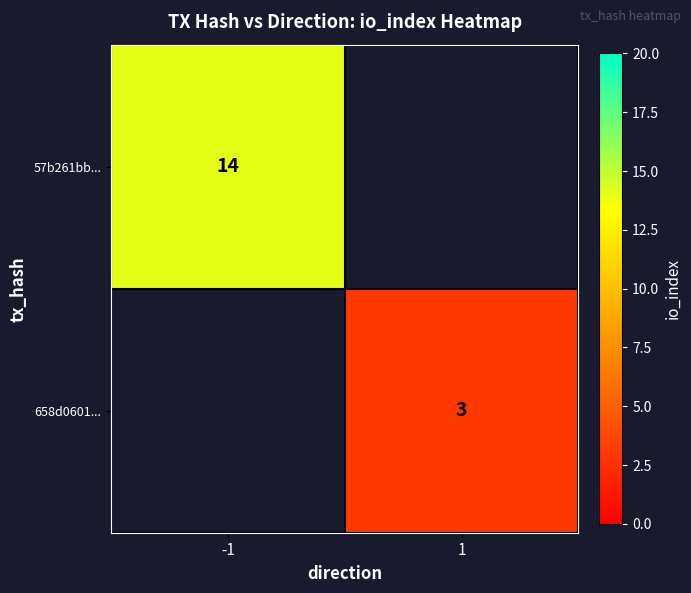

The value of 57b261bb... at -1 is 19. True or false?

False